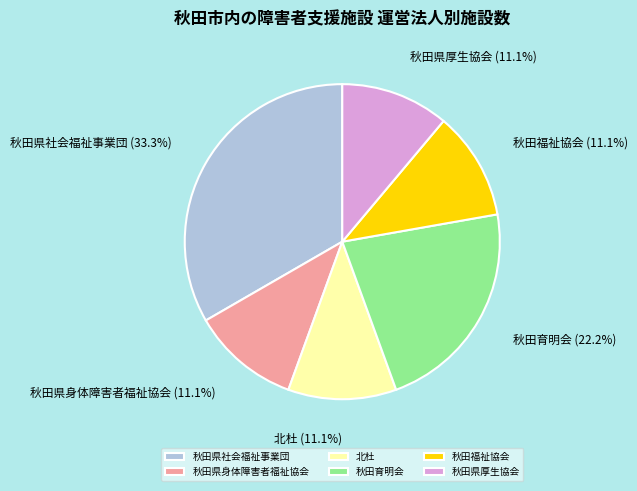

What is the largest slice in the pie chart?

秋田県社会福祉事業団